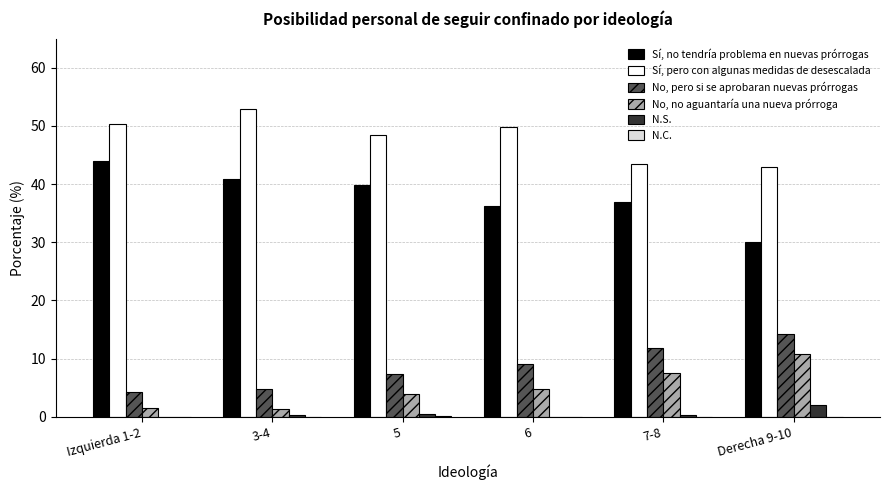

At which label does Sí, no tendría problema en nuevas prórrogas first exceed 39?

Izquierda 1-2